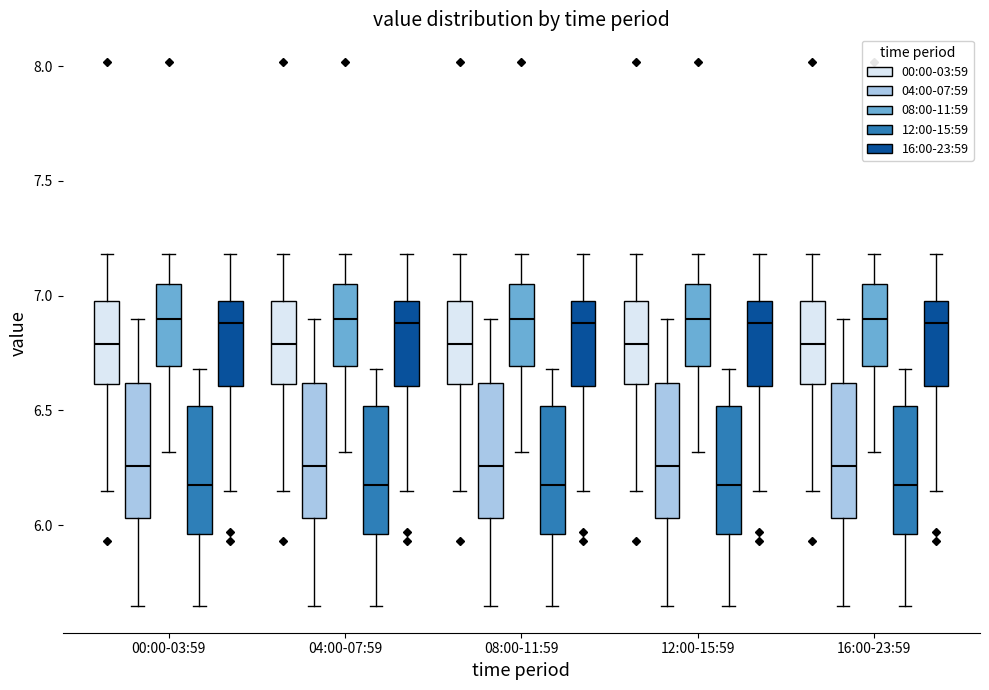

Reading left to right, read every box against the y-axis: the position of its median line, the range the box covers, and the ends of its whiskers. The values are not printed on the chart, so give them approximately, as read against the axis.

00:00-03:59 (00:00-03:59): median 6.80, box 6.60 to 7.00, whiskers 6.15 to 7.20
00:00-03:59 (04:00-07:59): median 6.25, box 6.05 to 6.60, whiskers 5.65 to 6.90
00:00-03:59 (08:00-11:59): median 6.90, box 6.70 to 7.05, whiskers 6.30 to 7.20
00:00-03:59 (12:00-15:59): median 6.20, box 5.95 to 6.50, whiskers 5.65 to 6.70
00:00-03:59 (16:00-23:59): median 6.90, box 6.60 to 7.00, whiskers 6.15 to 7.20
04:00-07:59 (00:00-03:59): median 6.80, box 6.60 to 7.00, whiskers 6.15 to 7.20
04:00-07:59 (04:00-07:59): median 6.25, box 6.05 to 6.60, whiskers 5.65 to 6.90
04:00-07:59 (08:00-11:59): median 6.90, box 6.70 to 7.05, whiskers 6.30 to 7.20
04:00-07:59 (12:00-15:59): median 6.20, box 5.95 to 6.50, whiskers 5.65 to 6.70
04:00-07:59 (16:00-23:59): median 6.90, box 6.60 to 7.00, whiskers 6.15 to 7.20
08:00-11:59 (00:00-03:59): median 6.80, box 6.60 to 7.00, whiskers 6.15 to 7.20
08:00-11:59 (04:00-07:59): median 6.25, box 6.05 to 6.60, whiskers 5.65 to 6.90
08:00-11:59 (08:00-11:59): median 6.90, box 6.70 to 7.05, whiskers 6.30 to 7.20
08:00-11:59 (12:00-15:59): median 6.20, box 5.95 to 6.50, whiskers 5.65 to 6.70
08:00-11:59 (16:00-23:59): median 6.90, box 6.60 to 7.00, whiskers 6.15 to 7.20
12:00-15:59 (00:00-03:59): median 6.80, box 6.60 to 7.00, whiskers 6.15 to 7.20
12:00-15:59 (04:00-07:59): median 6.25, box 6.05 to 6.60, whiskers 5.65 to 6.90
12:00-15:59 (08:00-11:59): median 6.90, box 6.70 to 7.05, whiskers 6.30 to 7.20
12:00-15:59 (12:00-15:59): median 6.20, box 5.95 to 6.50, whiskers 5.65 to 6.70
12:00-15:59 (16:00-23:59): median 6.90, box 6.60 to 7.00, whiskers 6.15 to 7.20
16:00-23:59 (00:00-03:59): median 6.80, box 6.60 to 7.00, whiskers 6.15 to 7.20
16:00-23:59 (04:00-07:59): median 6.25, box 6.05 to 6.60, whiskers 5.65 to 6.90
16:00-23:59 (08:00-11:59): median 6.90, box 6.70 to 7.05, whiskers 6.30 to 7.20
16:00-23:59 (12:00-15:59): median 6.20, box 5.95 to 6.50, whiskers 5.65 to 6.70
16:00-23:59 (16:00-23:59): median 6.90, box 6.60 to 7.00, whiskers 6.15 to 7.20